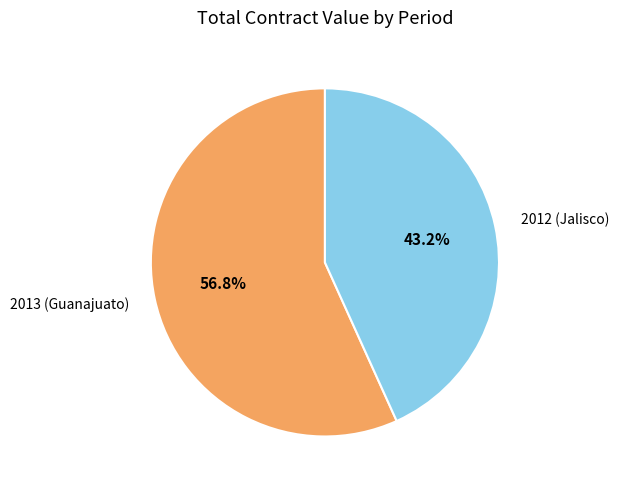

What is the ratio of the value at 2013 (Guanajuato) to the value at 2012 (Jalisco)?

1.3